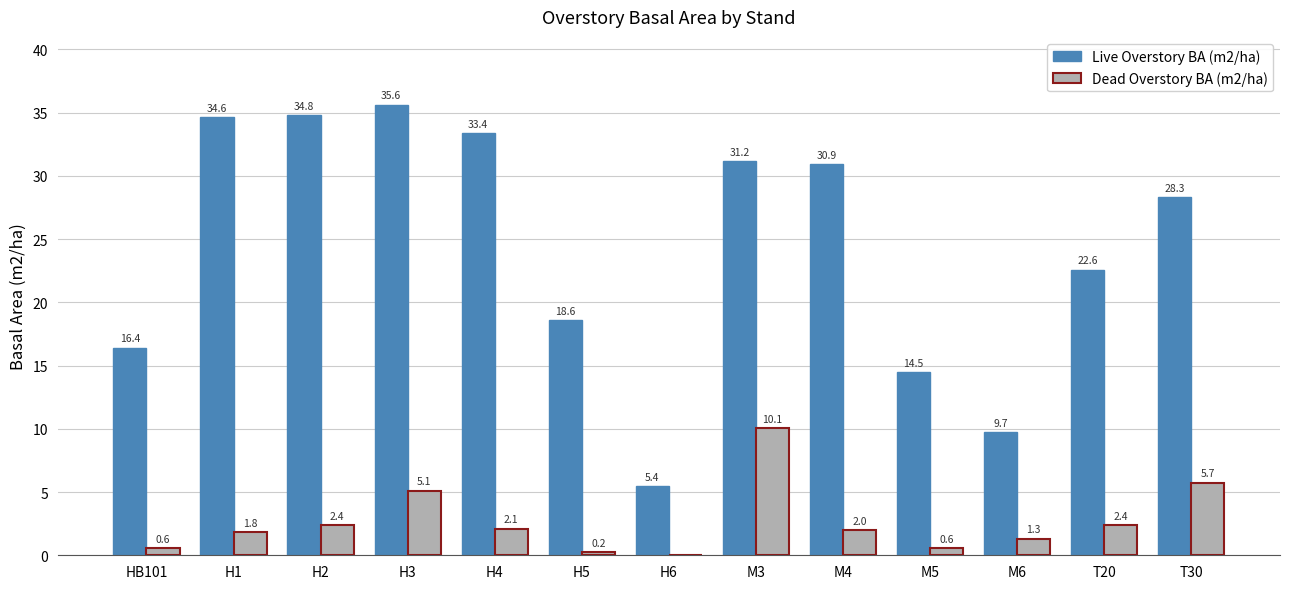

Count the number of categories in the chart.

13